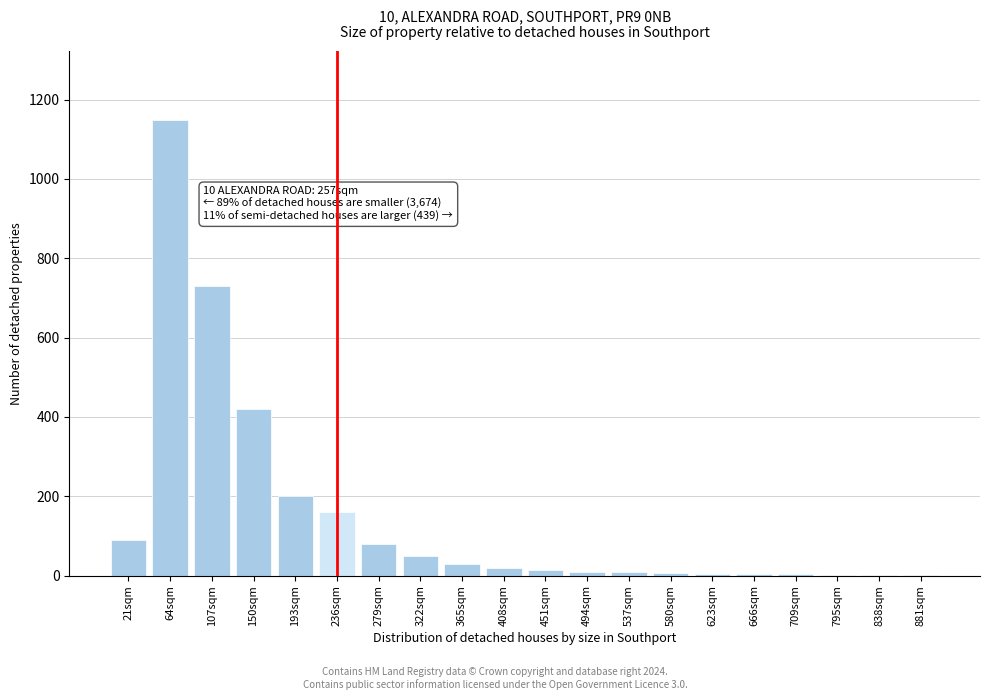

At which category does the chart reach its peak across all series?

64sqm